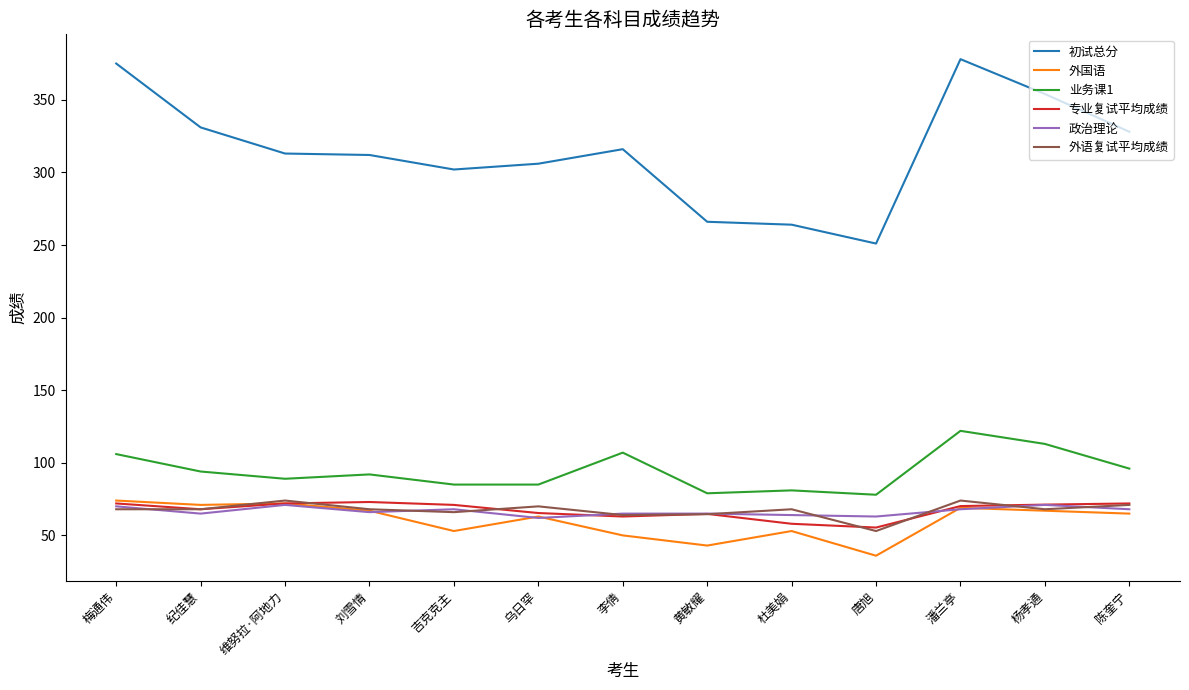

At which category does the chart reach its minimum across all series?

唐旭